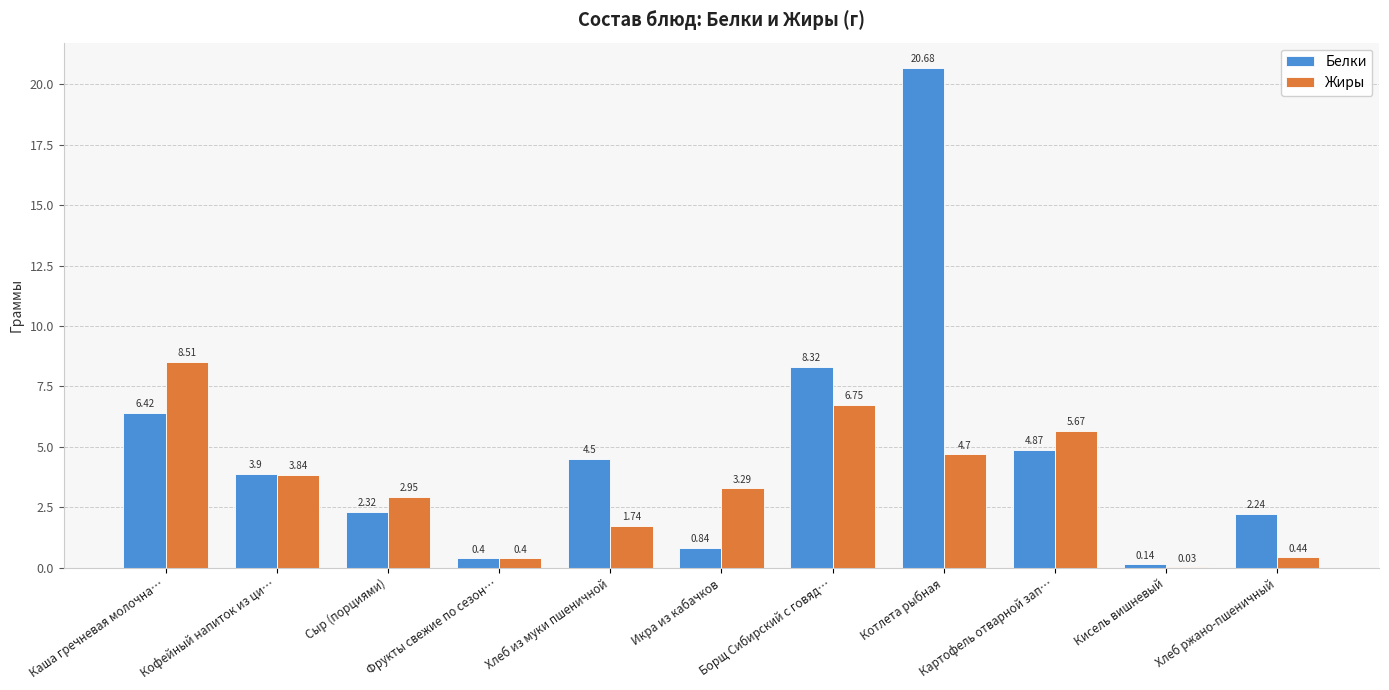

What is the average value of the Жиры series?

3.5